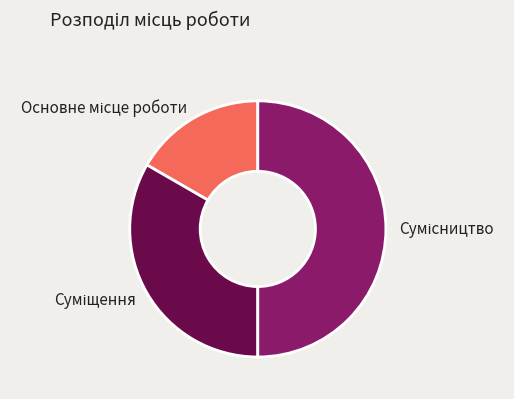

To the nearest percent, what is the difference between the largest and smallest slice percentages?

33%